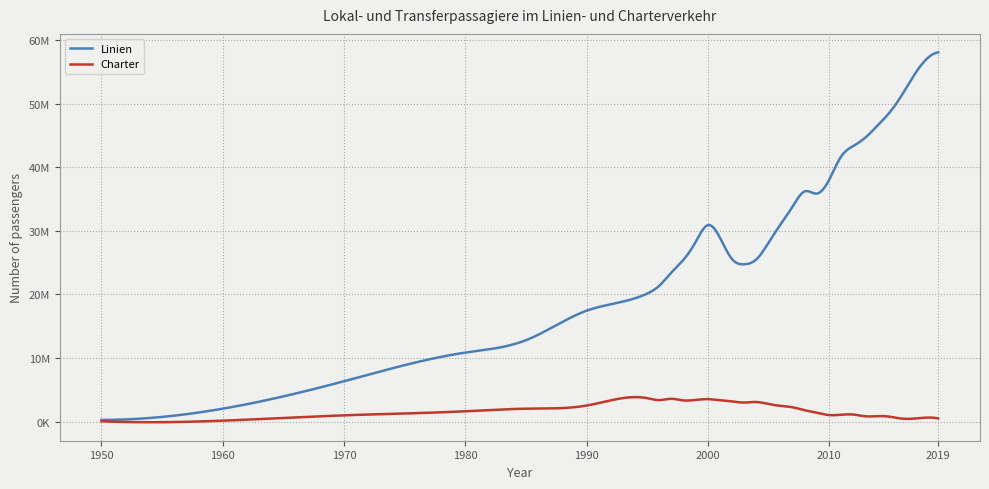

Is this an area chart (filled region under the line)?

No